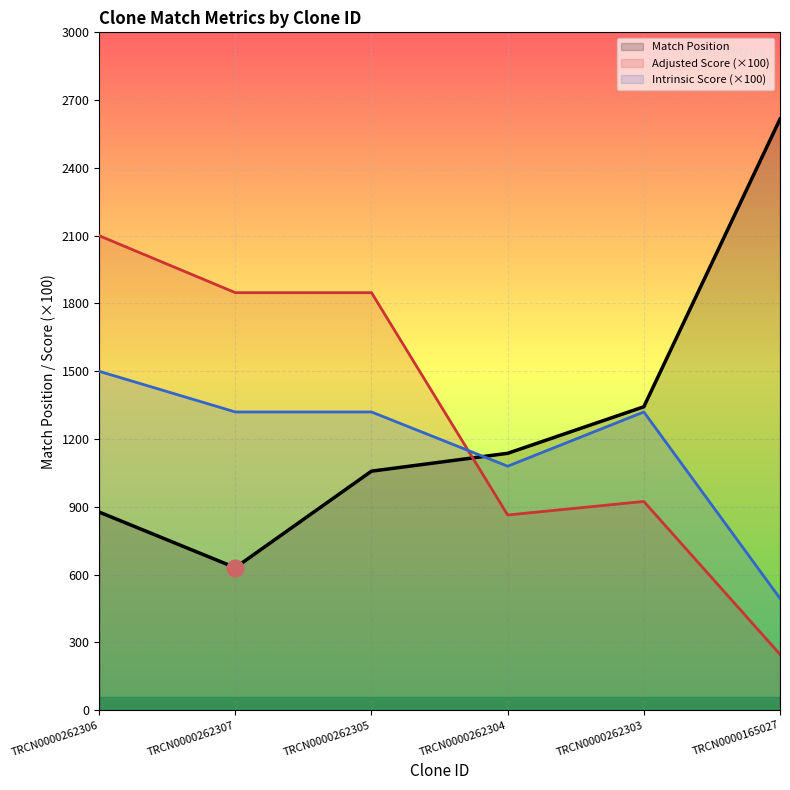

Reading right to left, list all the values displayed in this chart.

Match Position: 2616.0	1343.0	1137.0	1058.0	631.0	877.0
Adjusted Score: 247.5	924.0	864.0	1848.0	1848.0	2100.0
Intrinsic Score: 495.0	1320.0	1080.0	1320.0	1320.0	1500.0